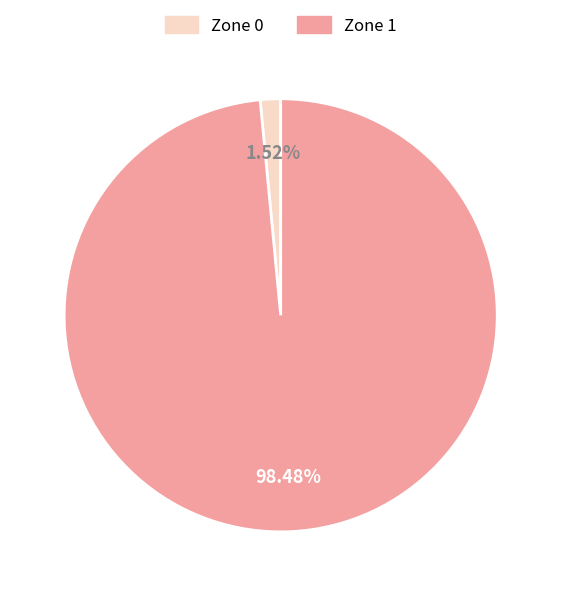

The Zone 0 slice represents 15% of the pie. True or false?

False